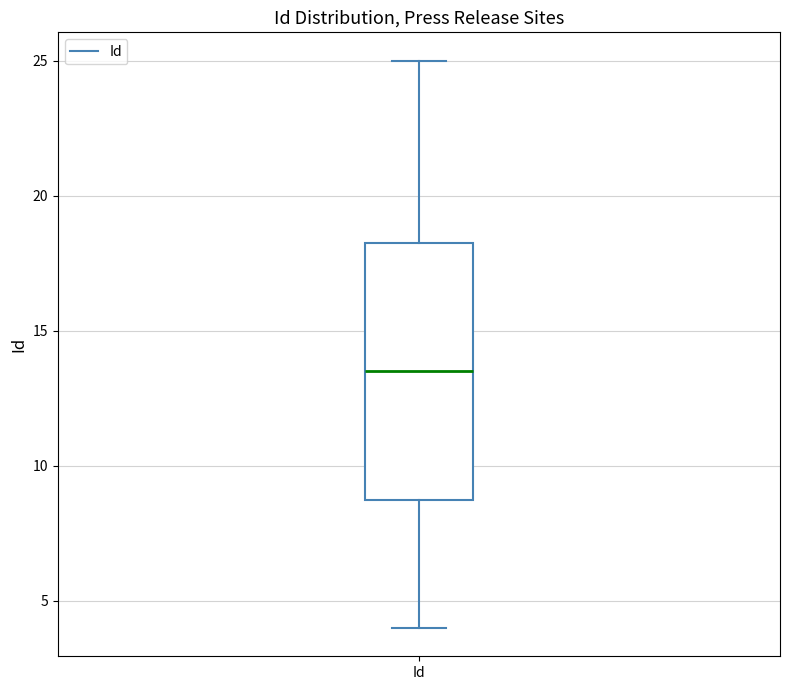

Transcribe this box plot: give where the median line is, the range the box spans, and where the two whiskers end, as read against the y-axis. The values are not printed on the chart, so give them approximately, as read against the axis.

median 13.5, box 9.0 to 18.5, whiskers 4.0 to 25.0